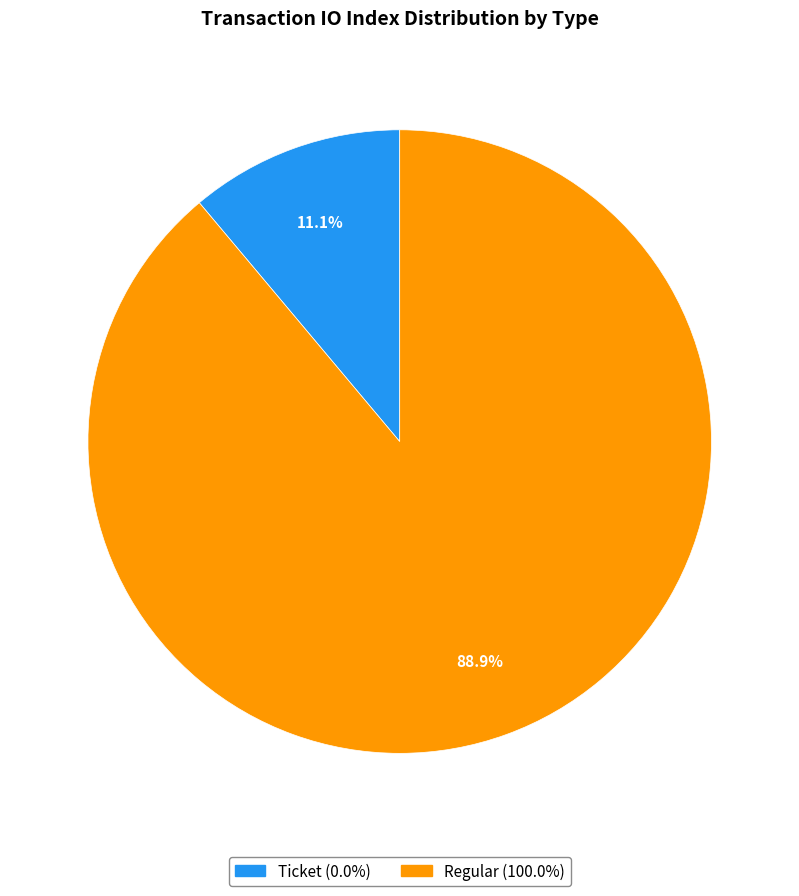

Between Regular and Ticket, which is larger?

Regular